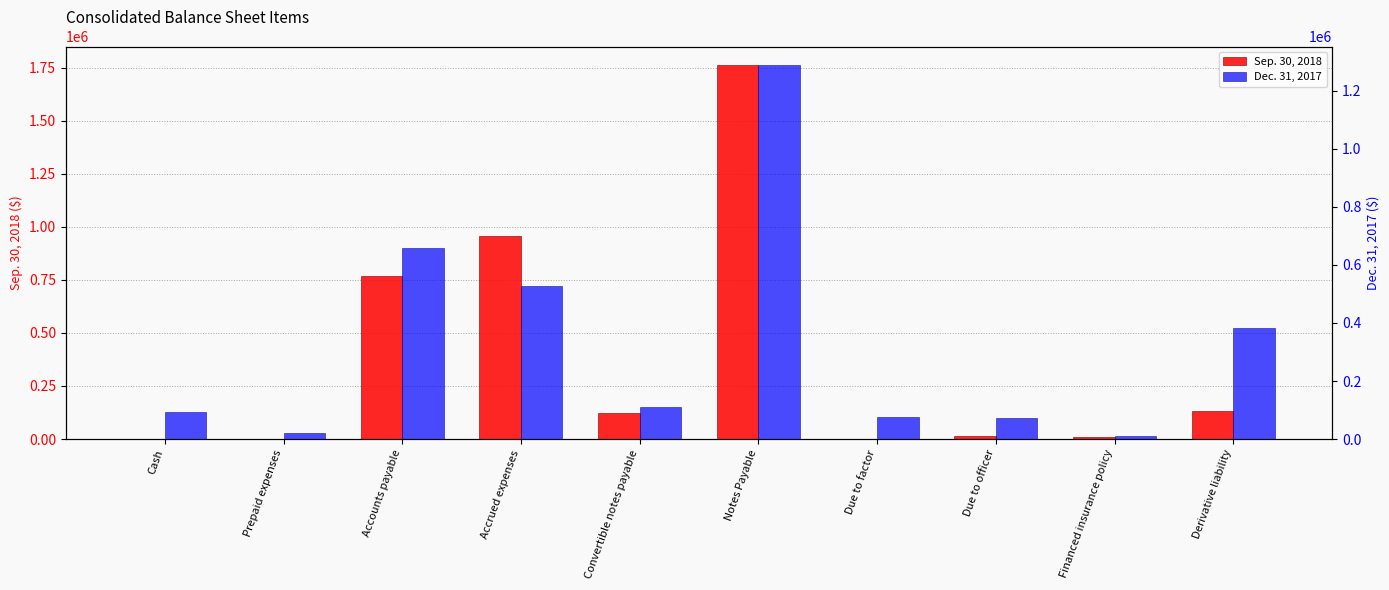

What is the sum of all Dec. 31, 2017 values?

3238720